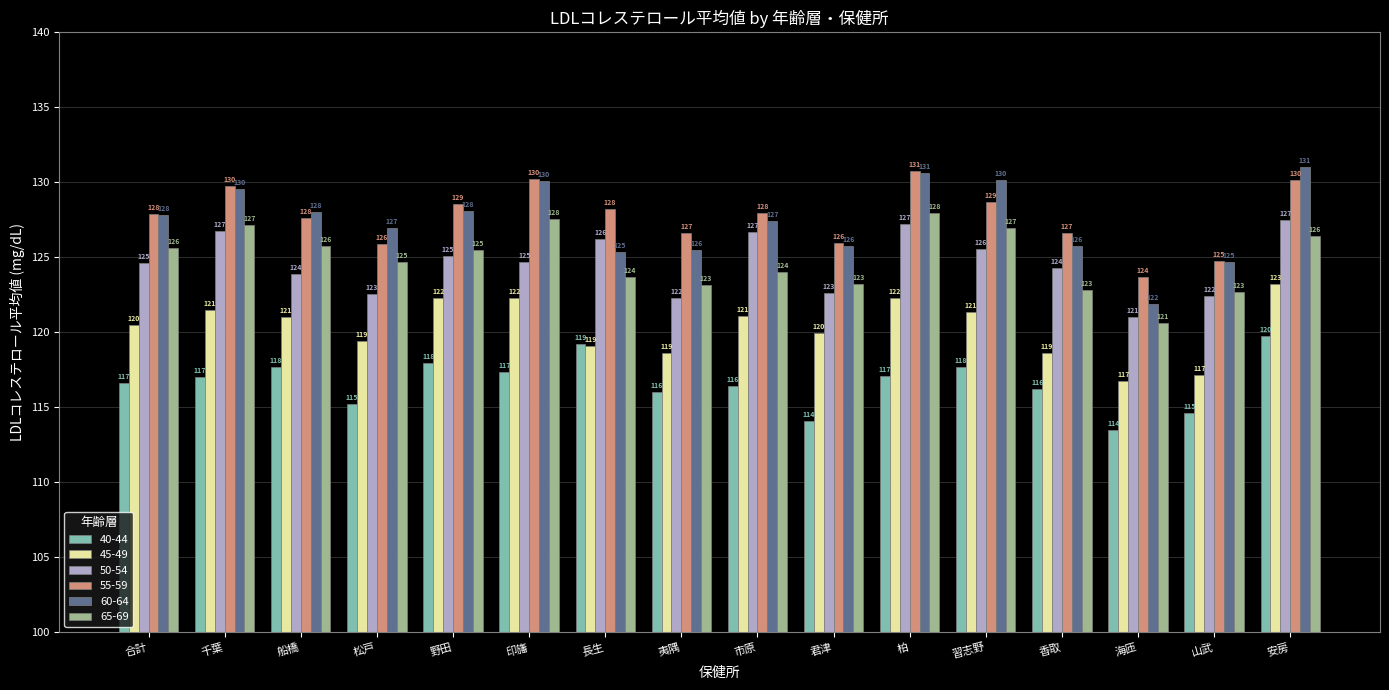

What is the total value across all series at 夷隅?

732.2